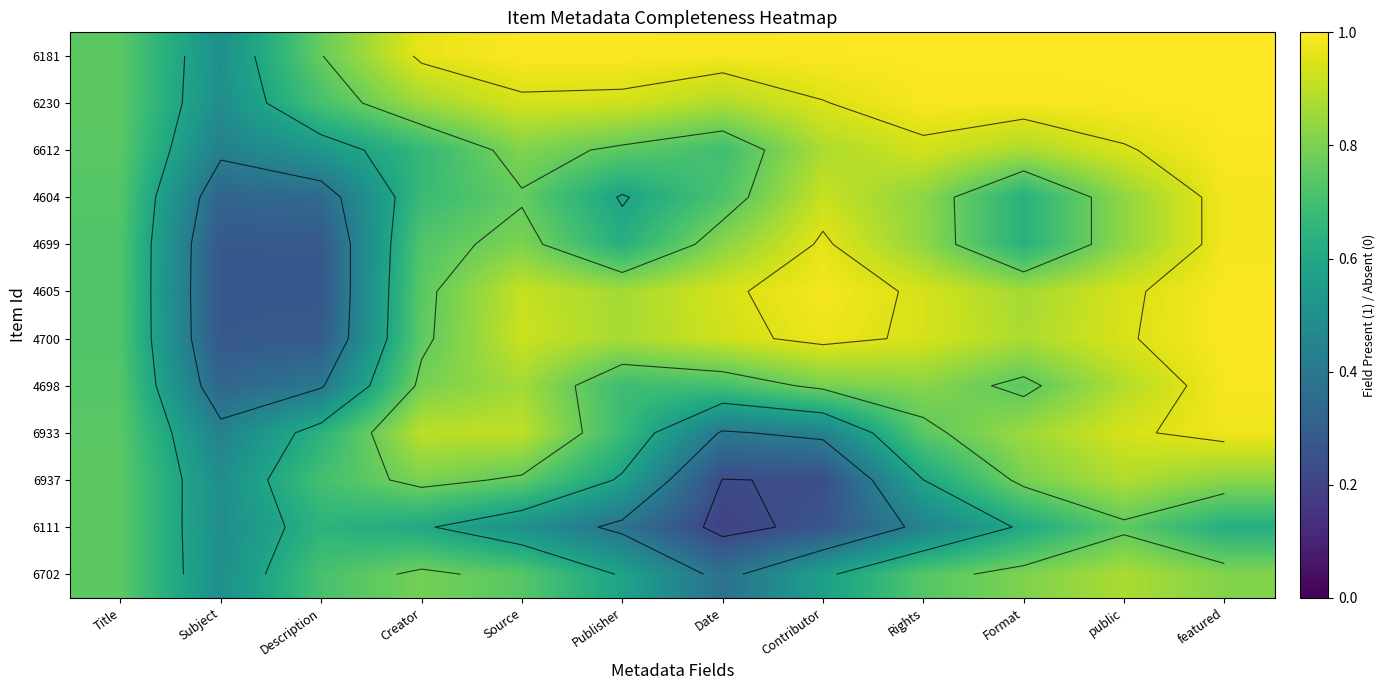

Count the 6111 values in the range 0 to 1.

12